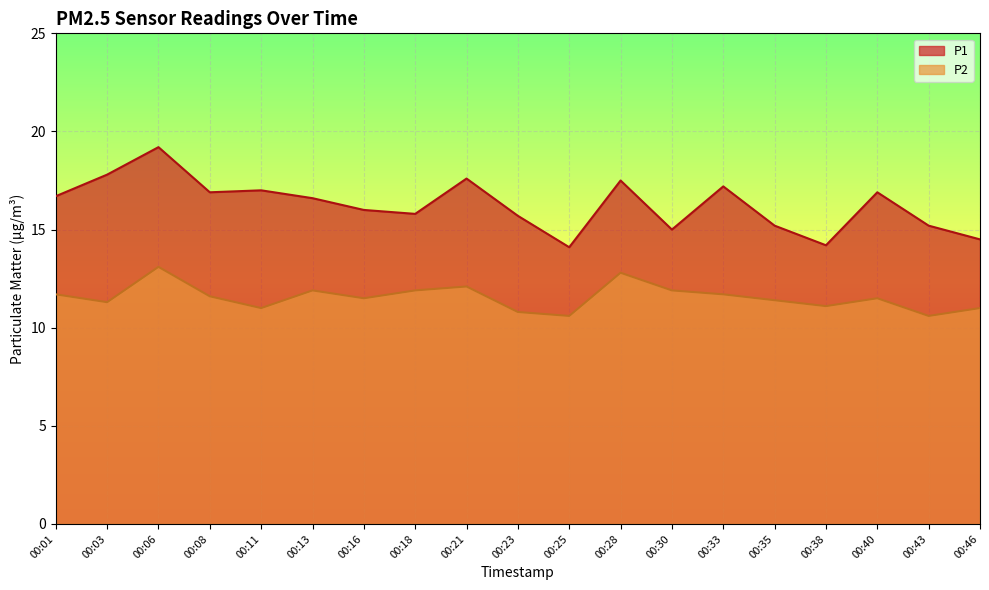

Where does the P2 series first go above 11?

00:01